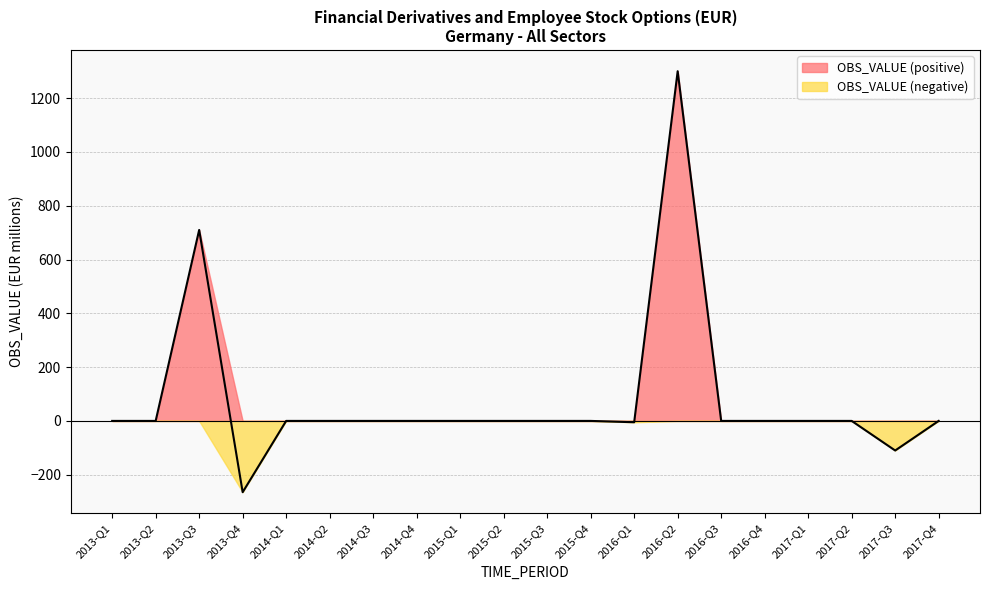

At which category does the chart reach its peak across all series?

2016-Q2